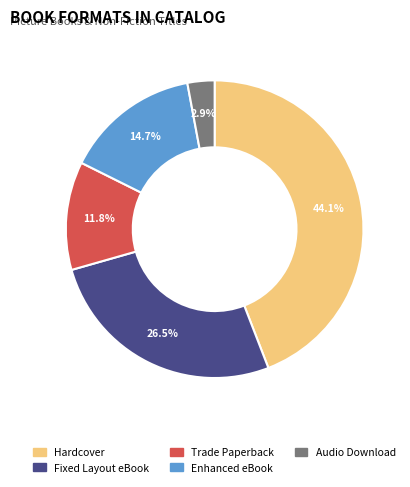

What is the largest slice in the pie chart?

Hardcover